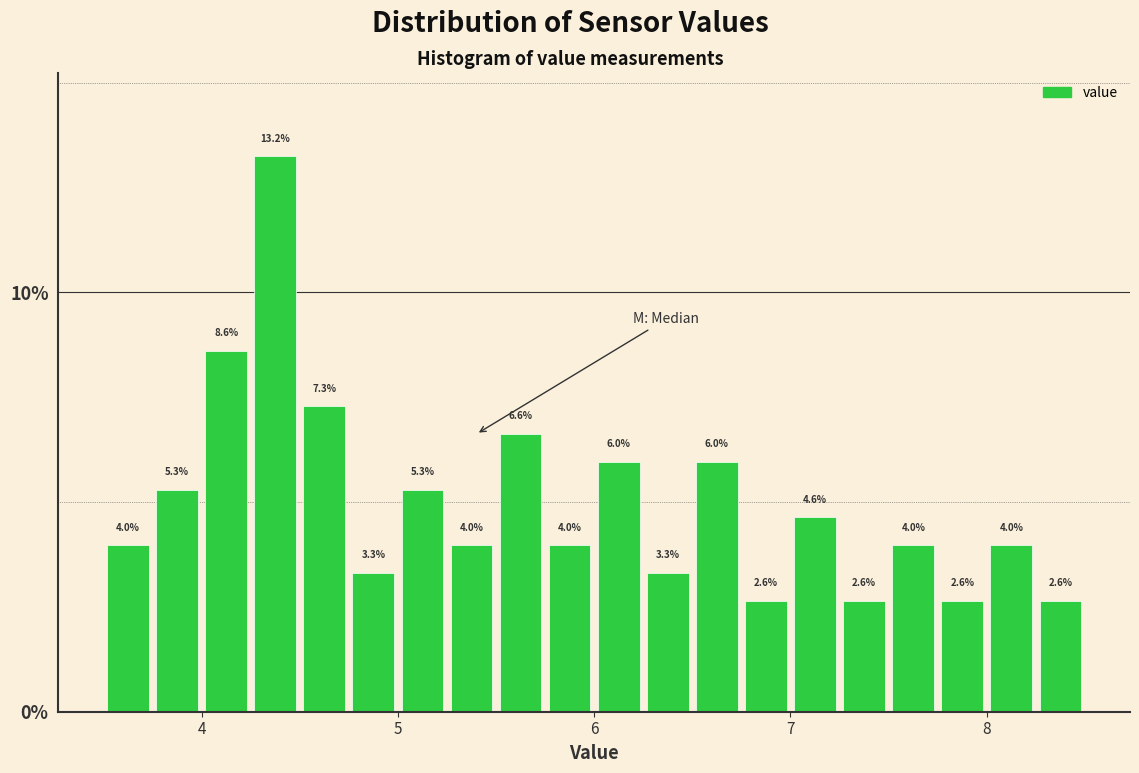

Around what value on the x-axis is the tallest bar? Give the approximate position of its centre, as read against the axis.

4.4